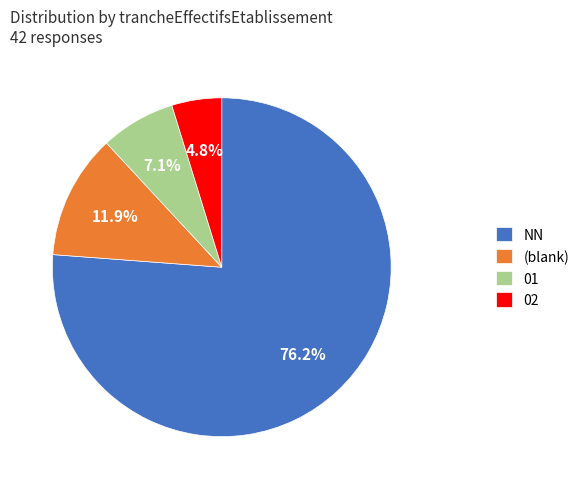

Rank the categories by value from highest to lowest.

NN, (blank), 01, 02